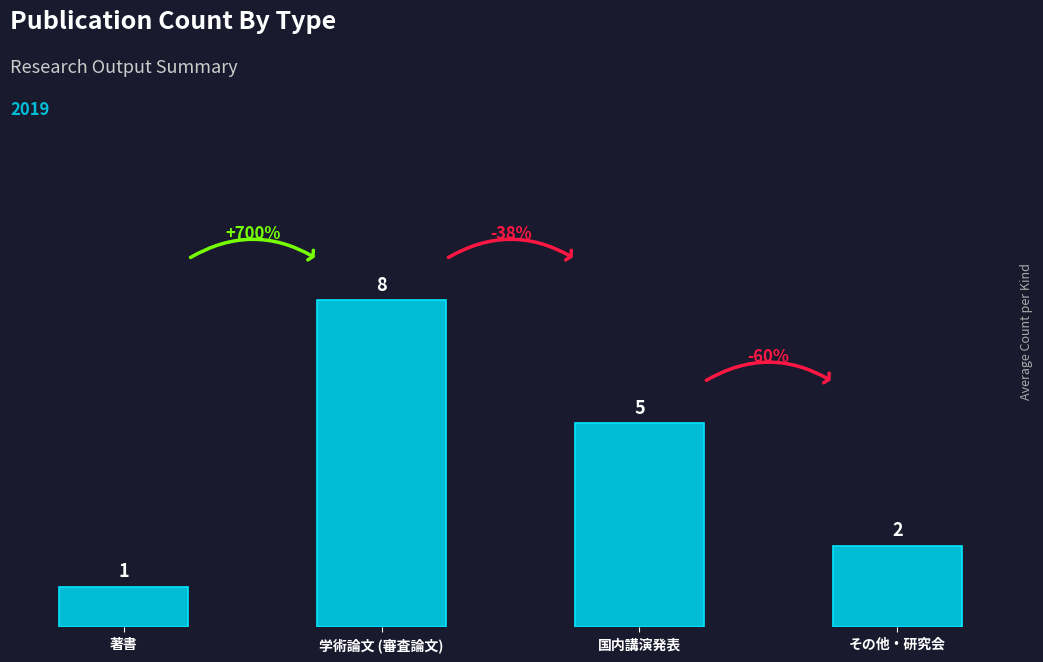

What position from the left is その他・研究会?

4